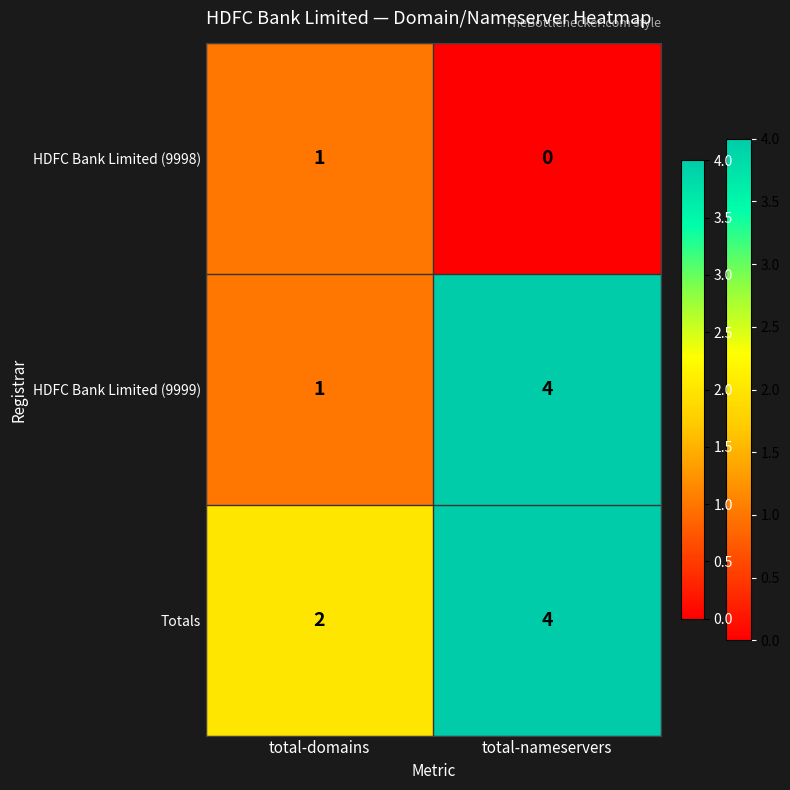

The value of HDFC Bank Limited (9998) at total-nameservers is 0. True or false?

True